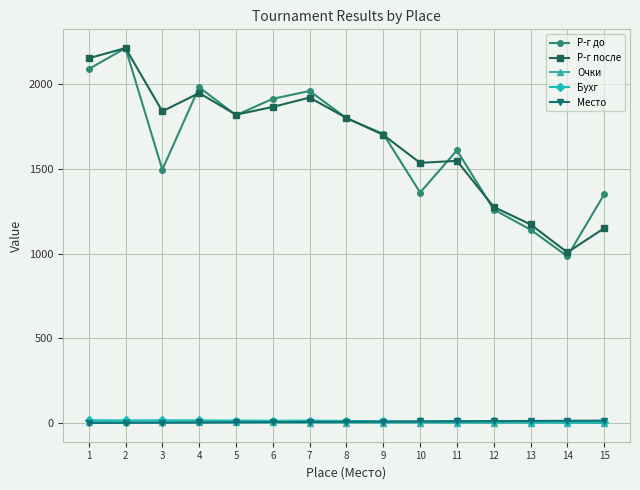

What is the sum of the Очки values at 5 and 8?

7.0